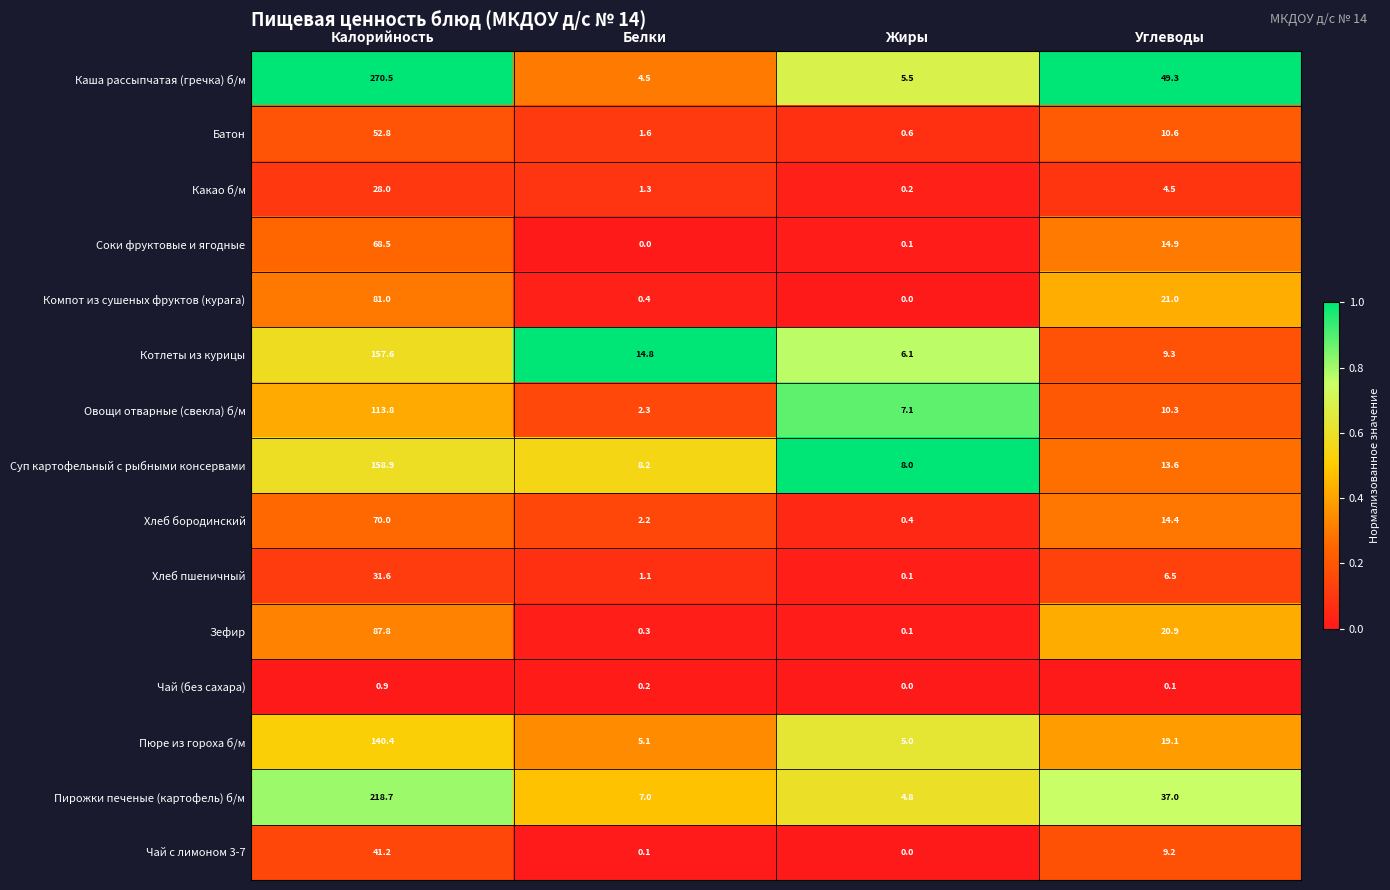

Which series has the widest spread of values?

Каша рассыпчатая (гречка) б/м